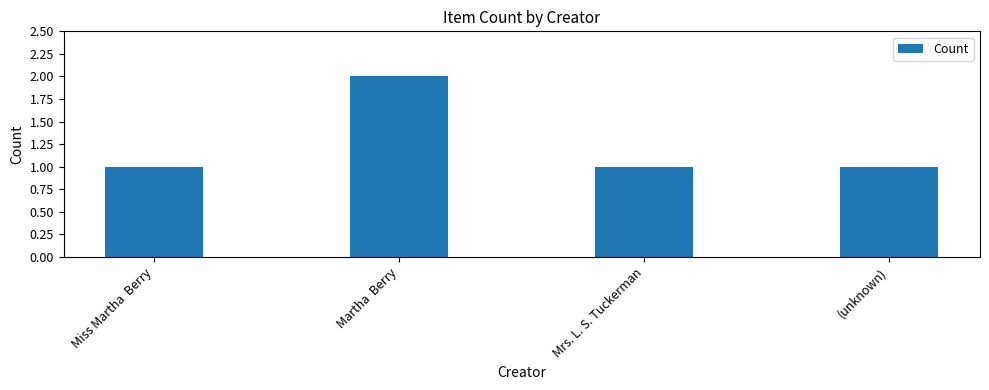

Reading right to left, transcribe all the data shown in this chart.

(unknown)=1	Mrs. L. S. Tuckerman=1	Martha  Berry=2	Miss Martha  Berry=1